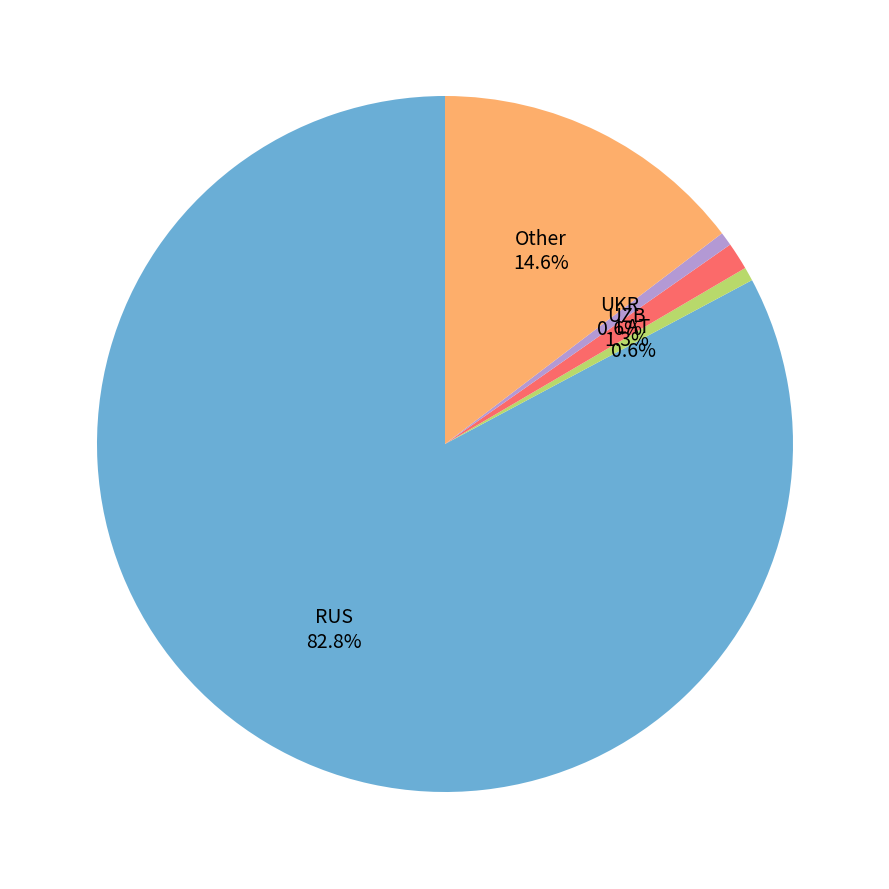

Is there any slice that represents more than half of the pie?

Yes